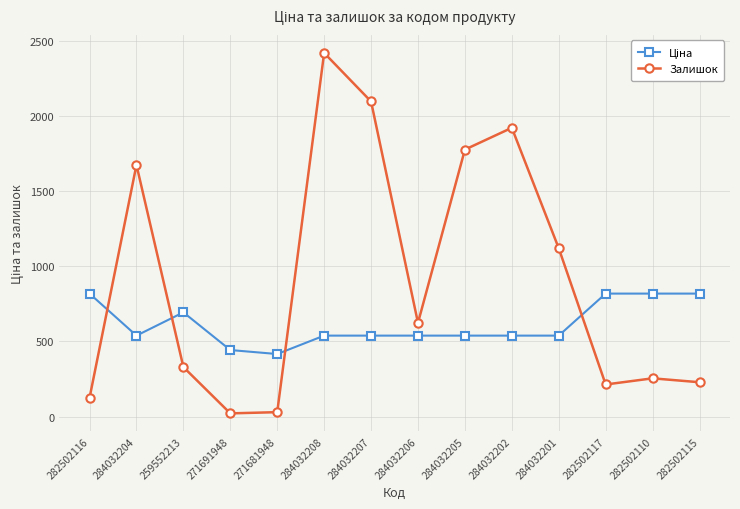

How many data points does each series have?

14